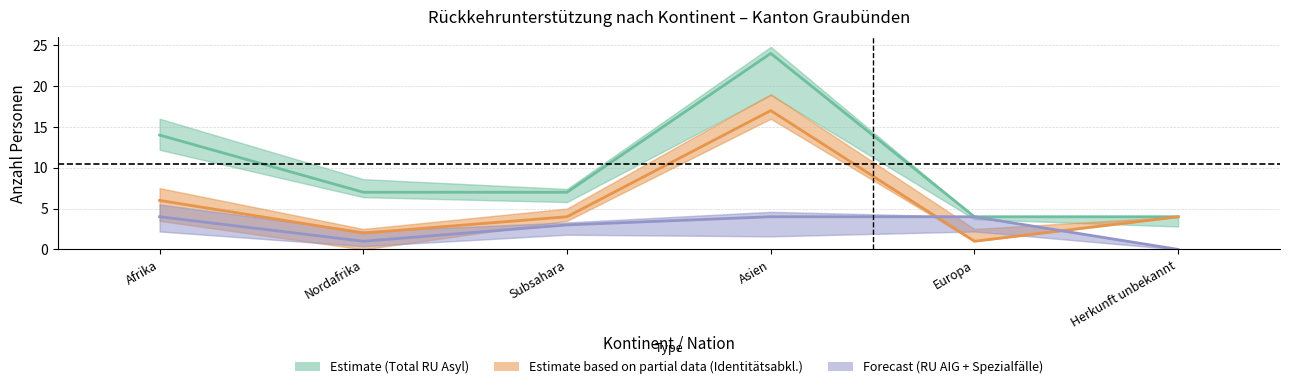

In Identitätsabklärung, how many points are higher than both neighbors (excluding endpoints)?

1